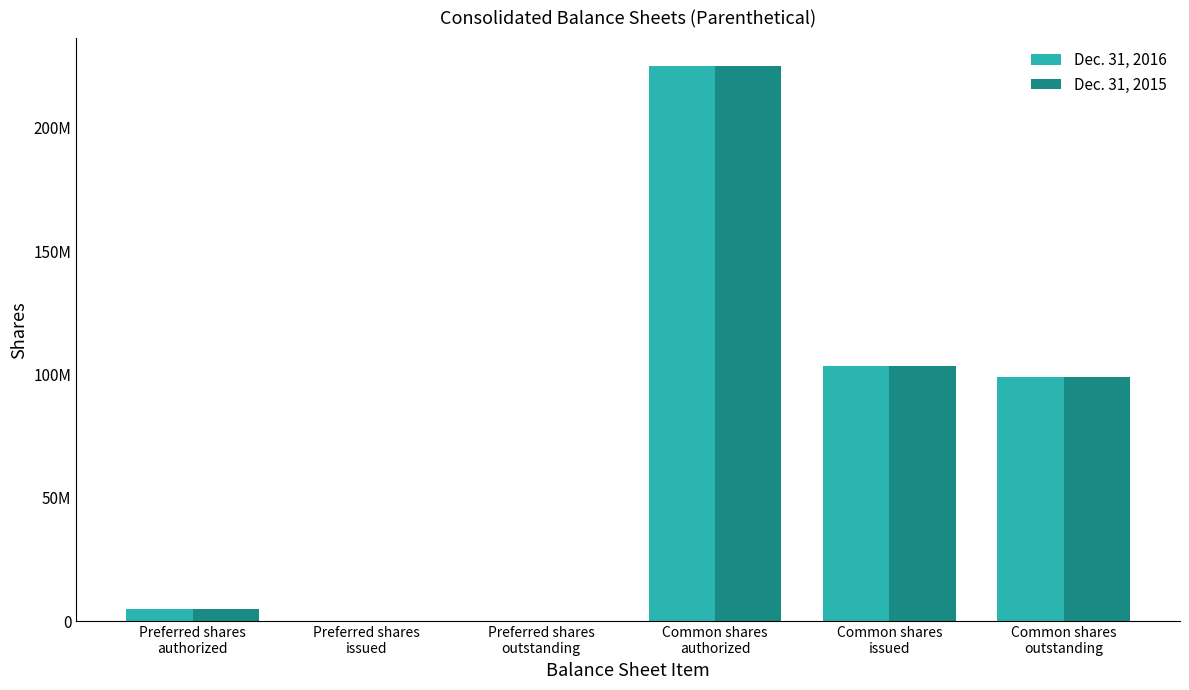

The Dec. 31, 2015 series shows 364268682 at Common shares
authorized. True or false?

False